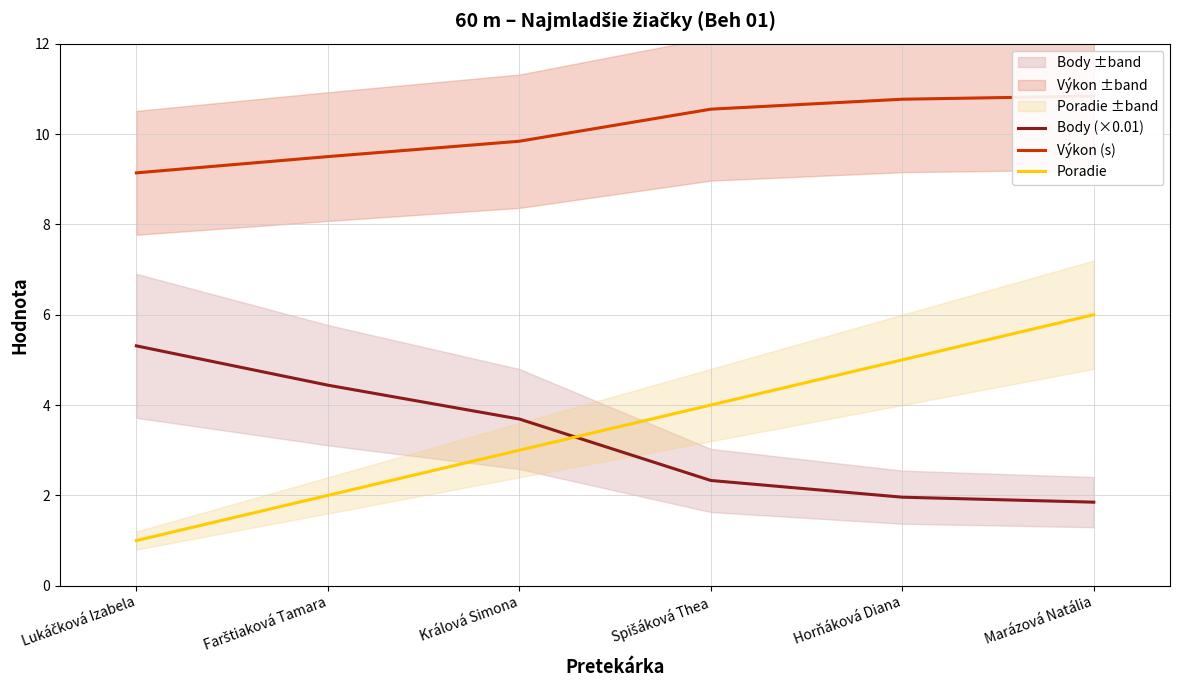

At which label does Poradie first exceed 4?

Horňáková Diana